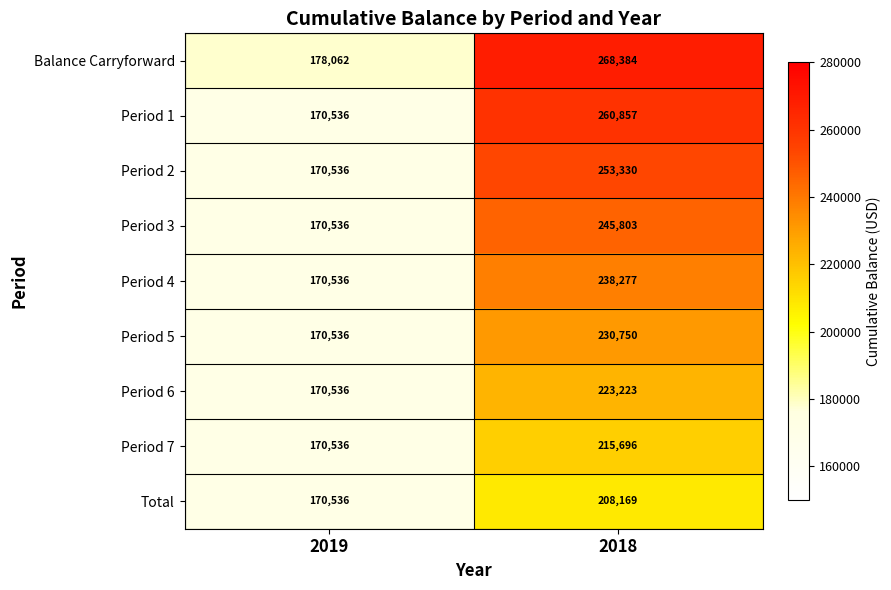

Is the value of Period 4 at 2019 greater than the value of Period 5 at 2018?

No